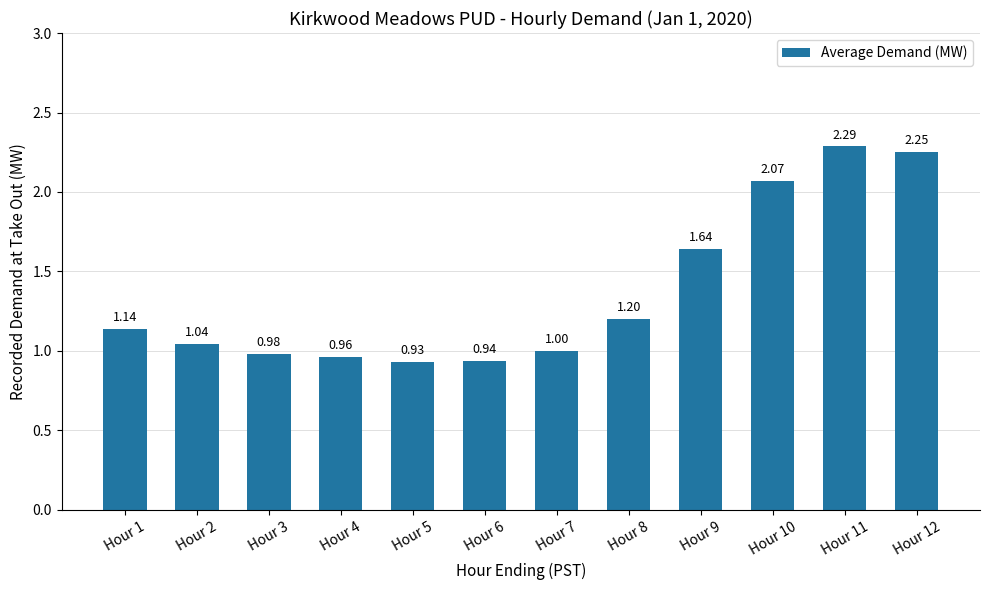

At which label is the value closest to 1?

Hour 7